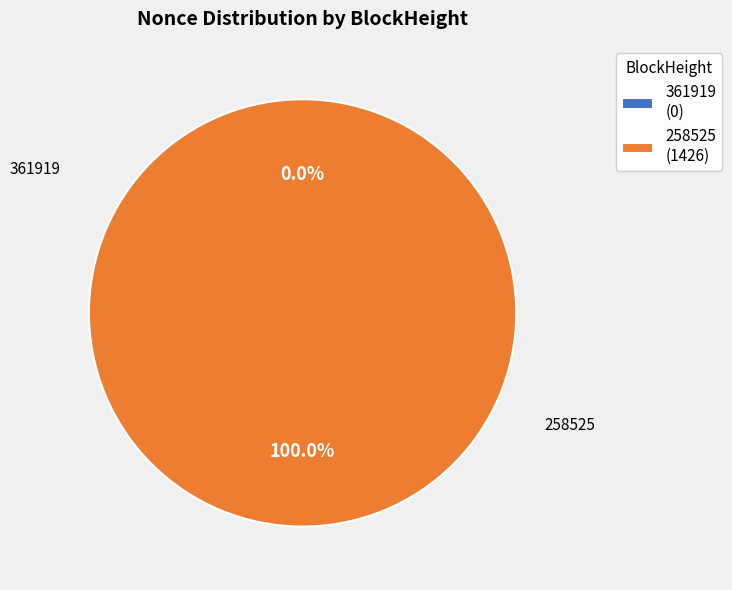

How many slices are in this pie chart?

2